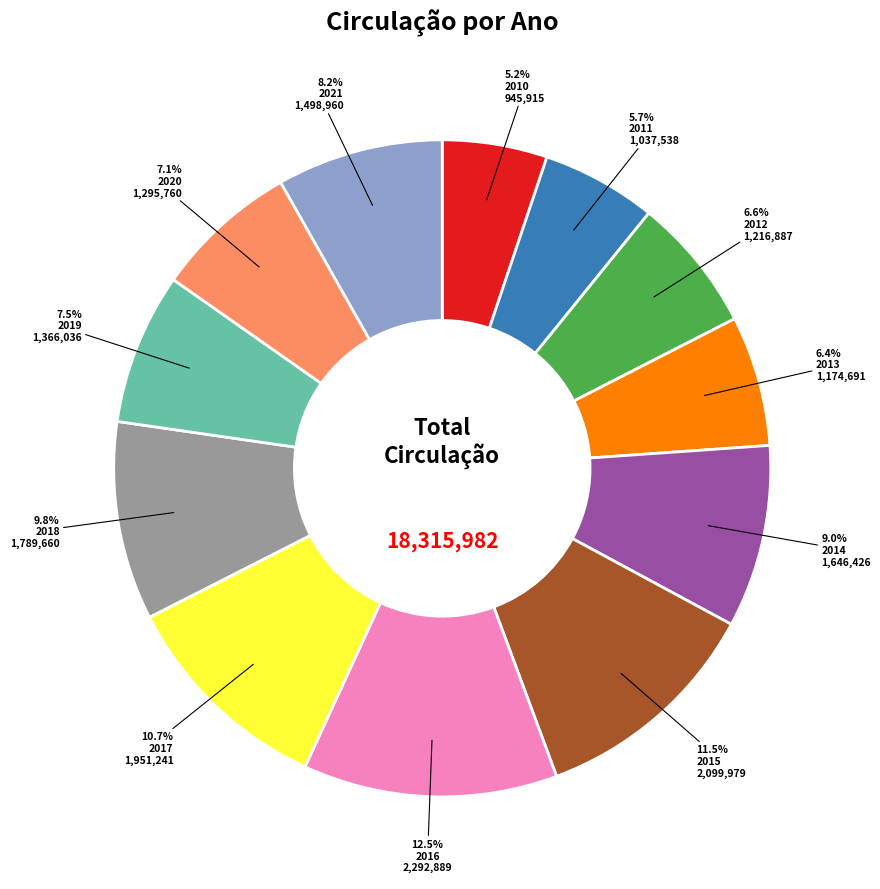

Which category has the smallest portion of the pie?

2010